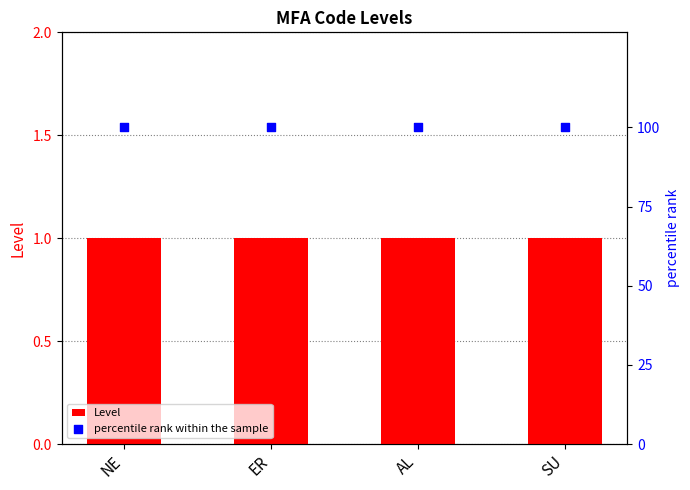

At which category is the sum across all series the highest?

NE